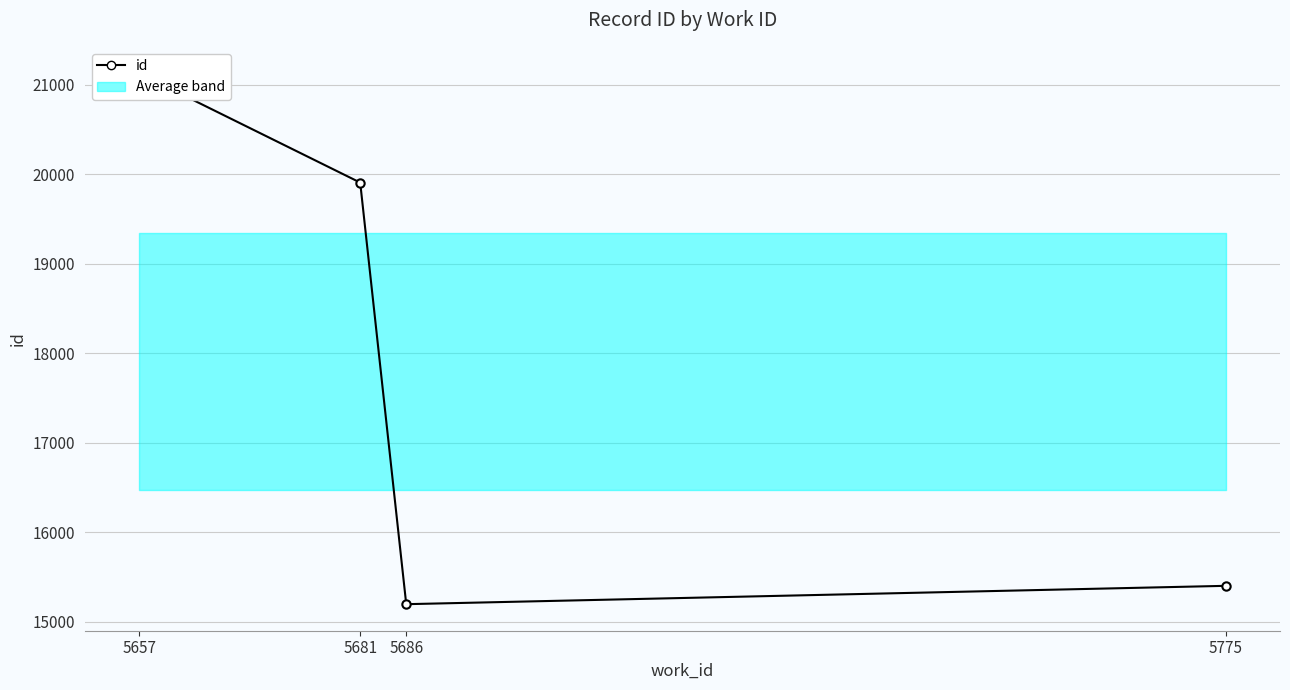

What value does the data have at 5686, to the nearest 100?

15200